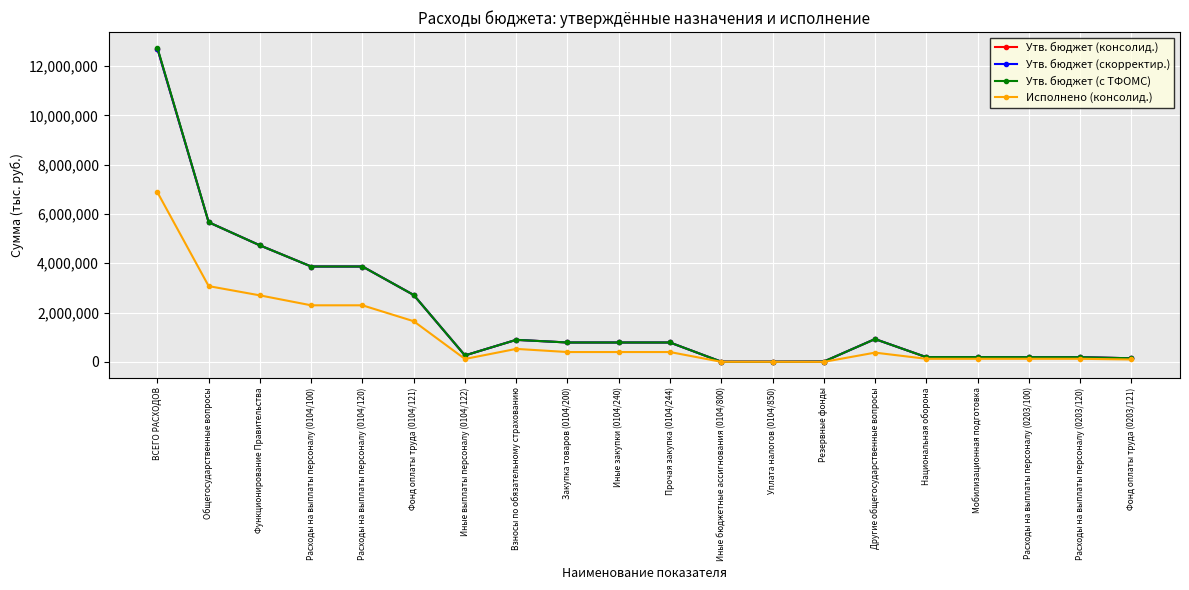

True or false: Исполнено (консолид.) and Утв. бюджет (с ТФОМС) intersect in this chart.

False